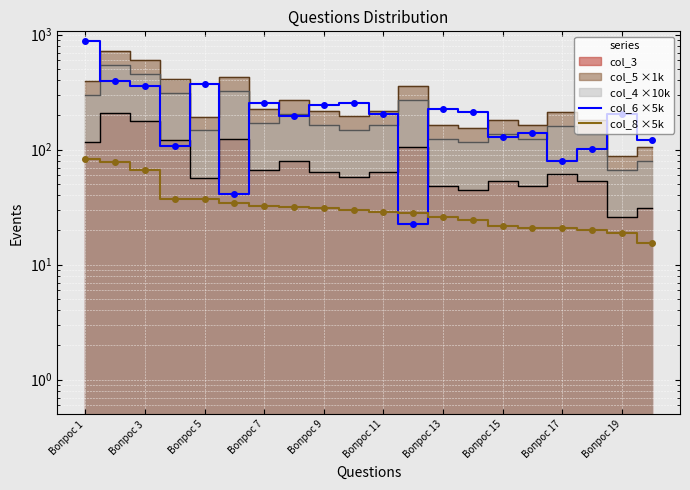

Reading left to right, extract all data points from this chart.

col_6: 874.5	394.0	356.5	108.5	372.0	41.0	255.0	194.5	243.5	254.0	204.0	22.5	224.5	213.0	129.5	140.0	79.5	101.0	206.0	121.5
col_8: 82.5	77.5	67.0	37.5	37.0	34.5	32.5	32.0	31.0	30.0	28.5	28.0	26.0	24.5	21.5	21.0	21.0	20.0	19.0	15.5